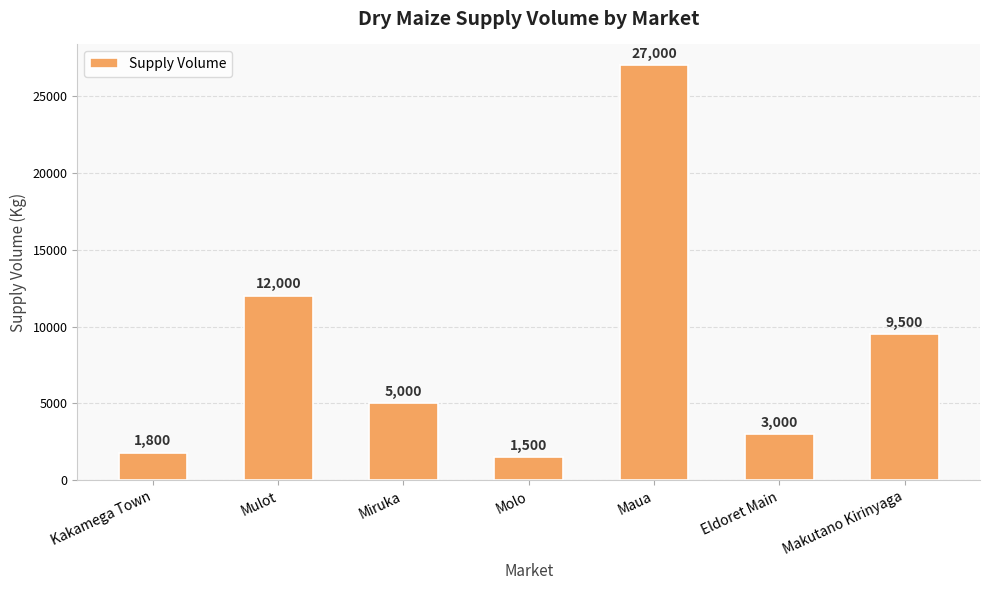

What is the difference between the second highest and minimum values?

10500